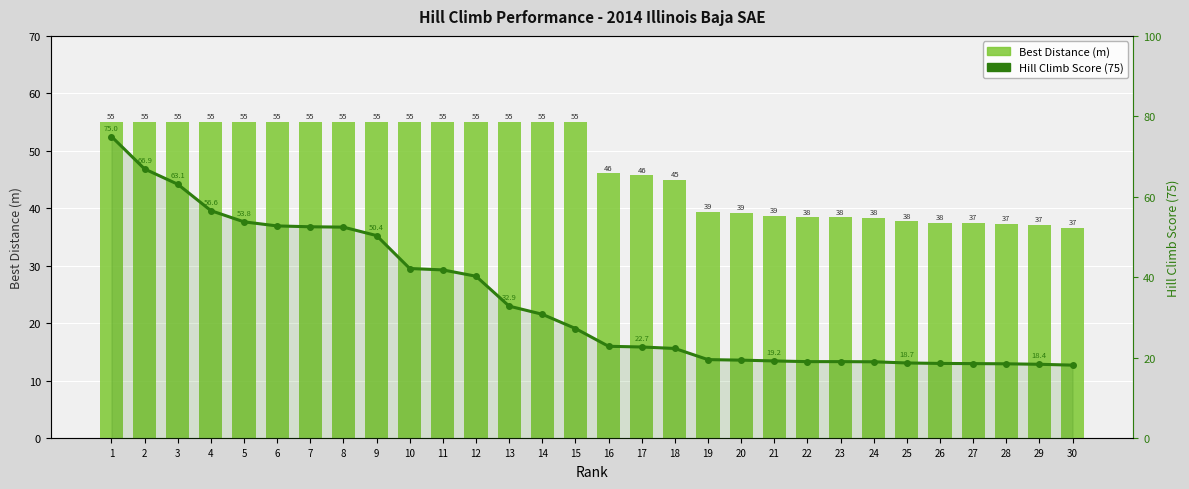

At how many categories does at least one series exceed 40?

18